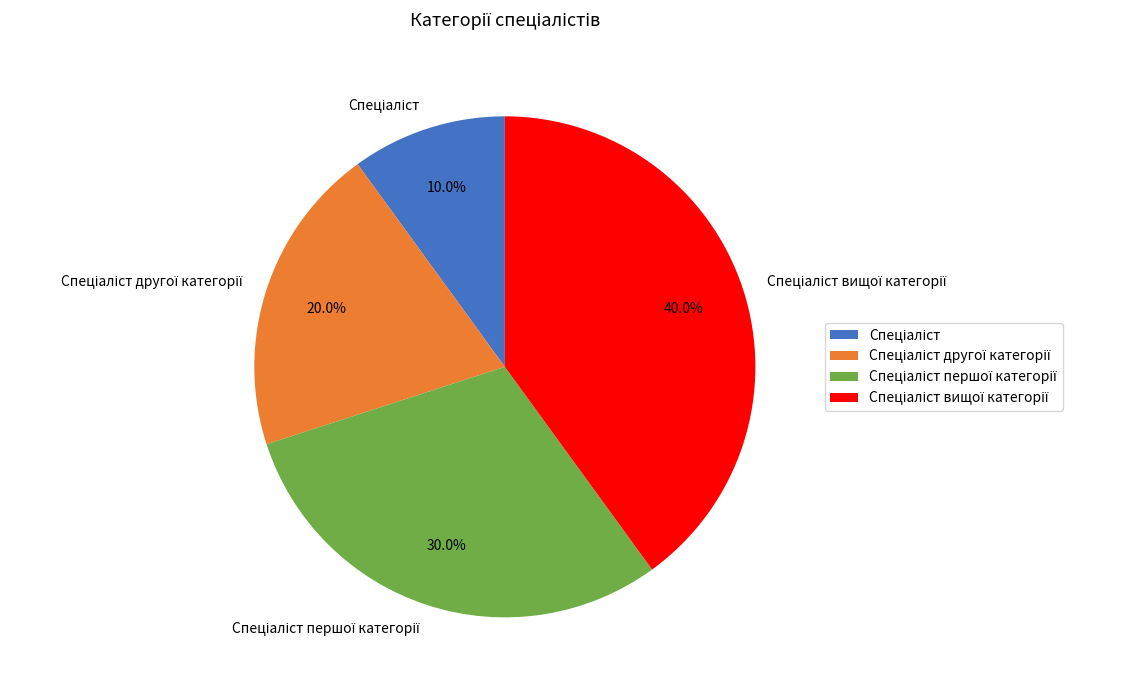

Is there any slice that represents more than half of the pie?

No